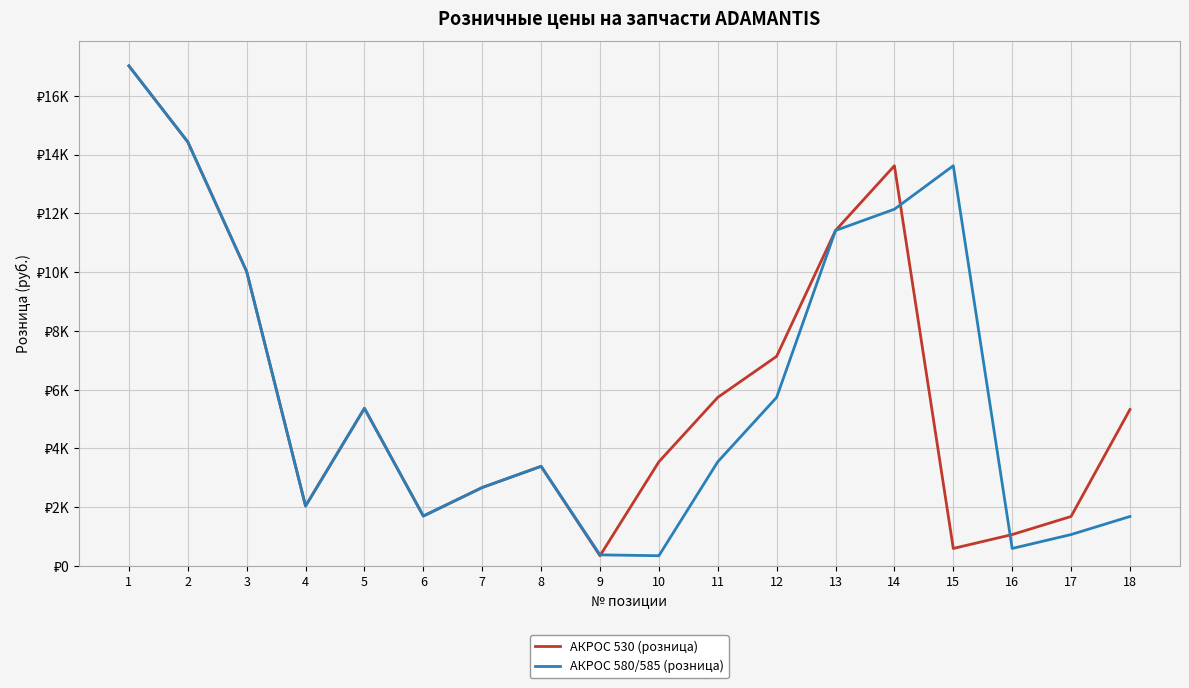

Does the chart display data point markers on the line(s)?

No